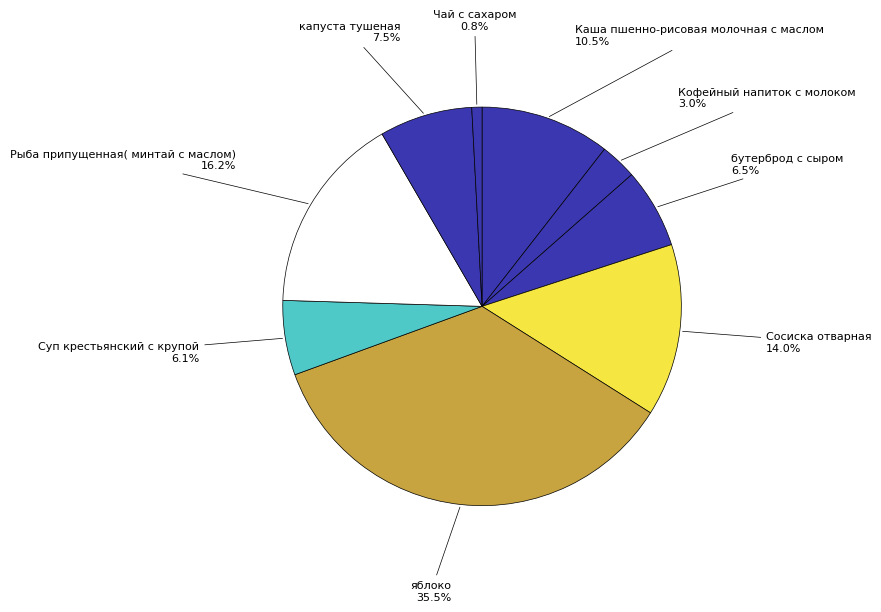

How many segments does this pie chart have?

9